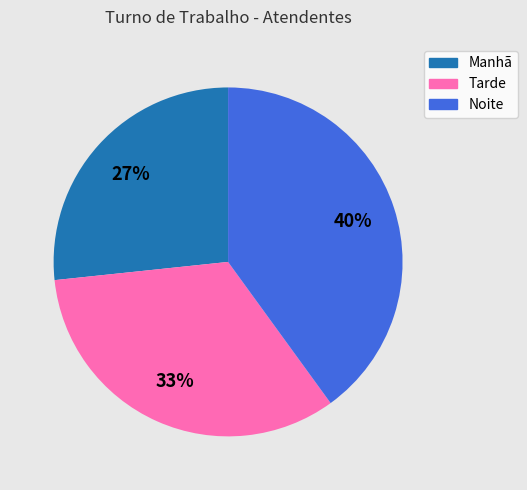

Which category has the biggest portion of the pie?

Noite